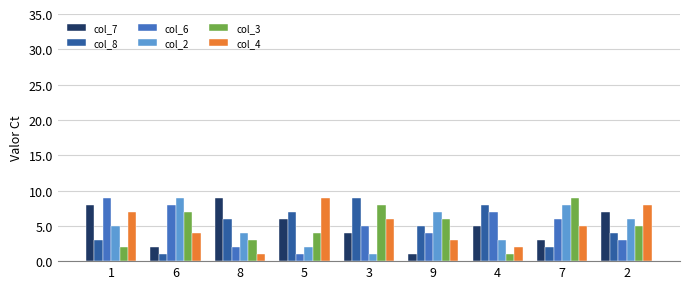

What is the label of the 1st bar from the left?

1